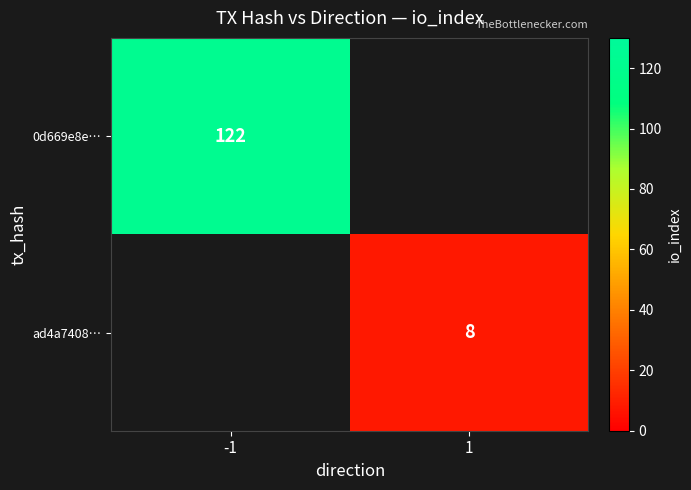

True or false: ad4a7408… has a value of 3 at 1.

False